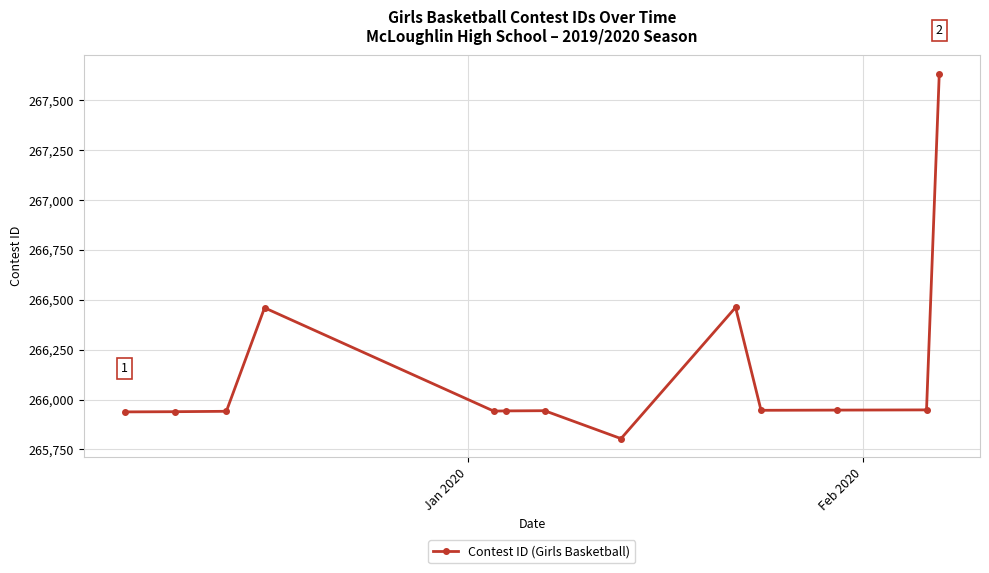

What is the value of the 8th point from the left?

265804